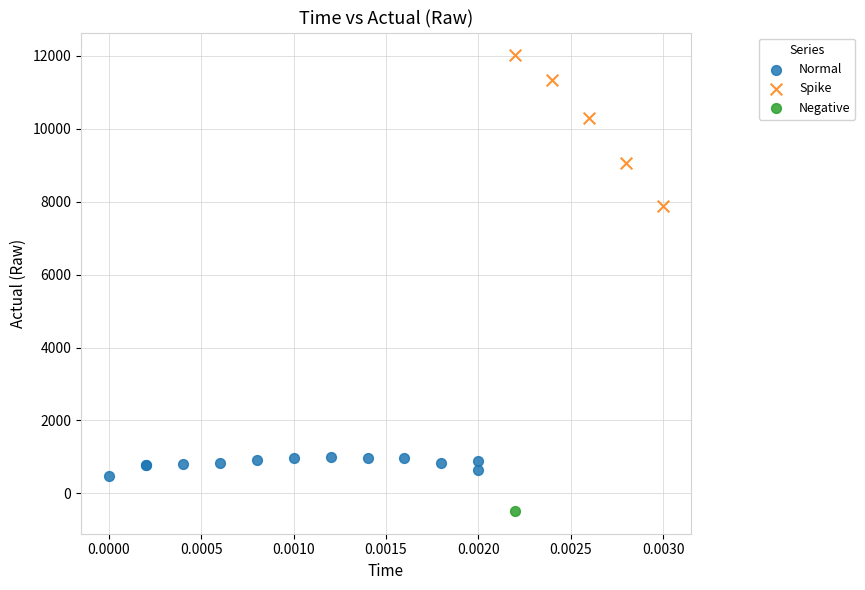

What are all the series names shown in the legend?

Normal, Spike, Negative